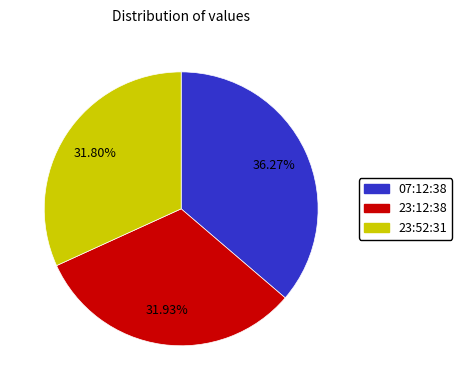

Approximately how many times larger is the value at 23:52:31 compared to 07:12:38?

0.9